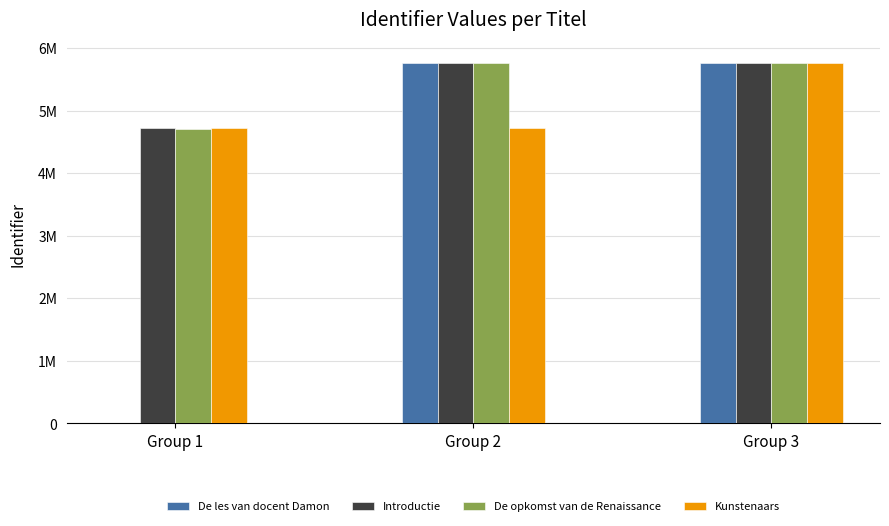

What is the average value of the Introductie series?

5416150